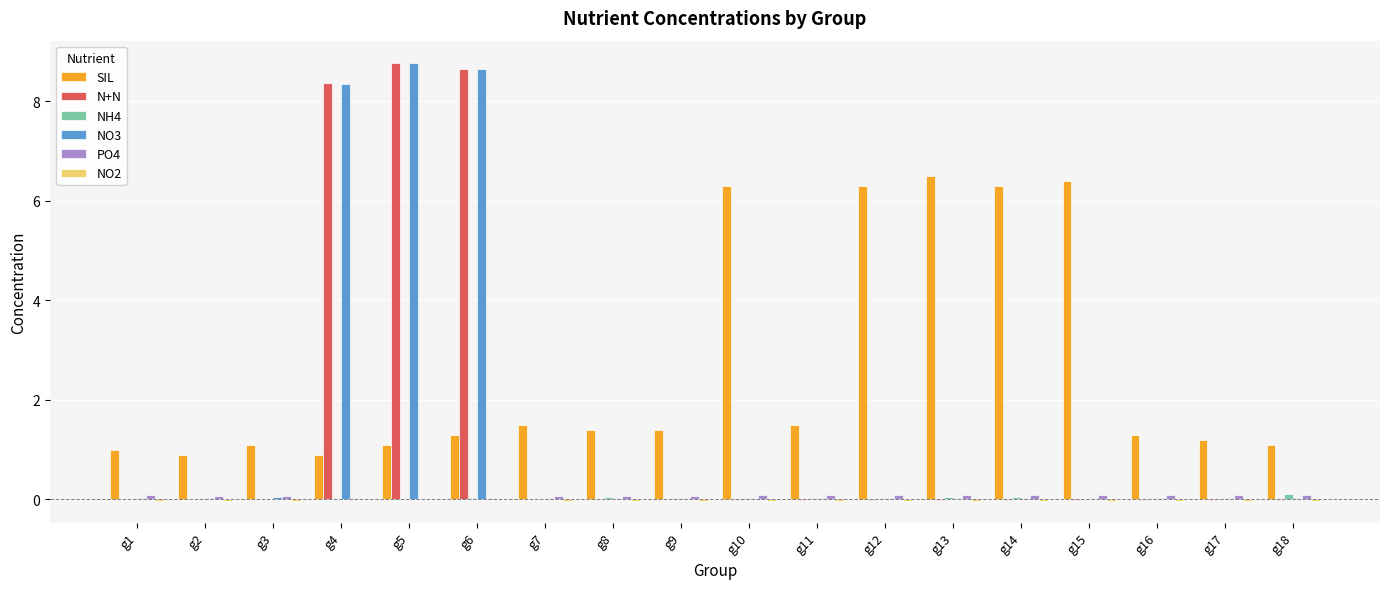

What is the maximum value shown in the chart?

8.8